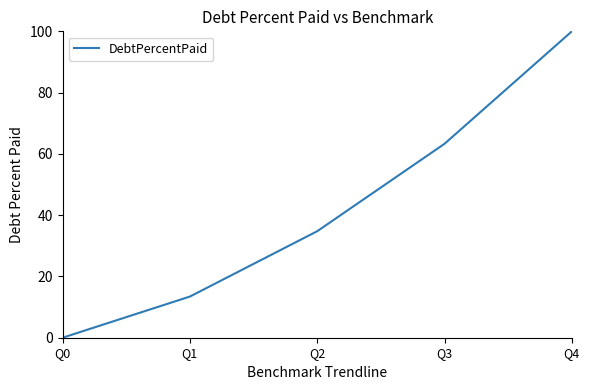

Which has a higher value, Q4 or Q3?

Q4